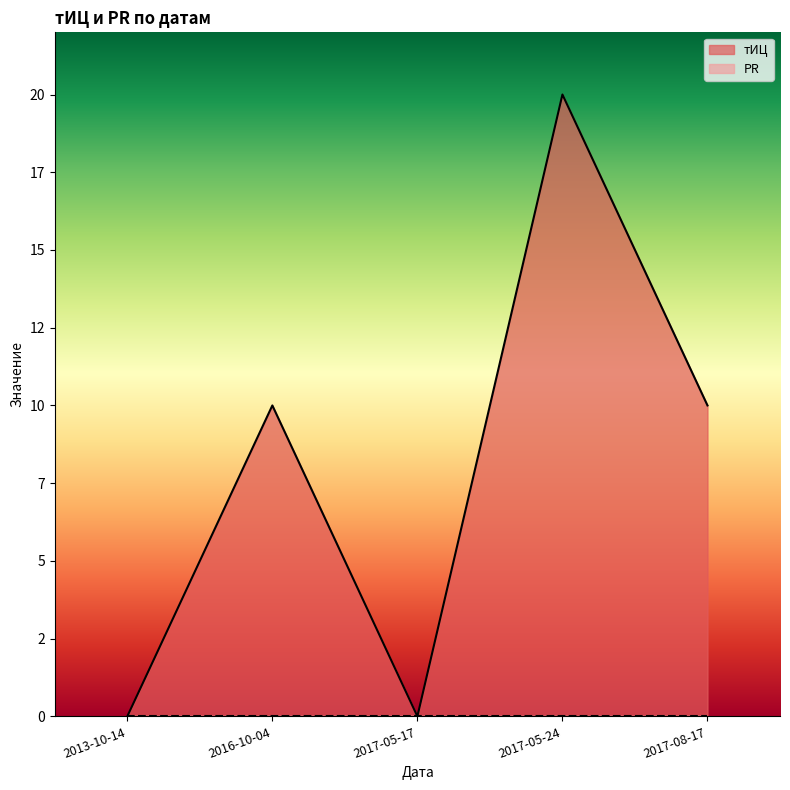

How many data points does each series have?

5